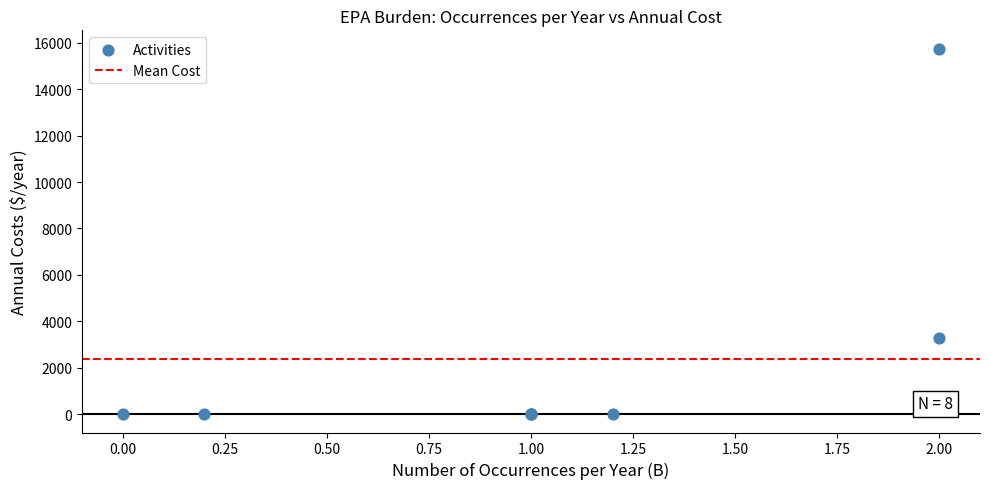

What Y value in the scatter plot is closest to 7873?

3280.6